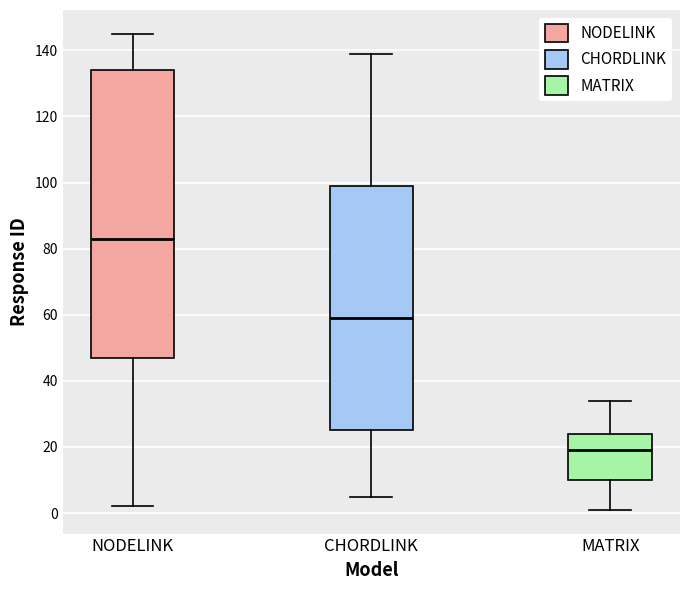

Reading left to right, transcribe this box plot: for each box, give where its median line is, the range the box spans, and where its two whiskers end, as read against the y-axis. The values are not printed on the chart, so give them approximately, as read against the axis.

NODELINK: median 84, box 48 to 134, whiskers 2 to 146
CHORDLINK: median 60, box 26 to 100, whiskers 6 to 140
MATRIX: median 20, box 10 to 24, whiskers 2 to 34